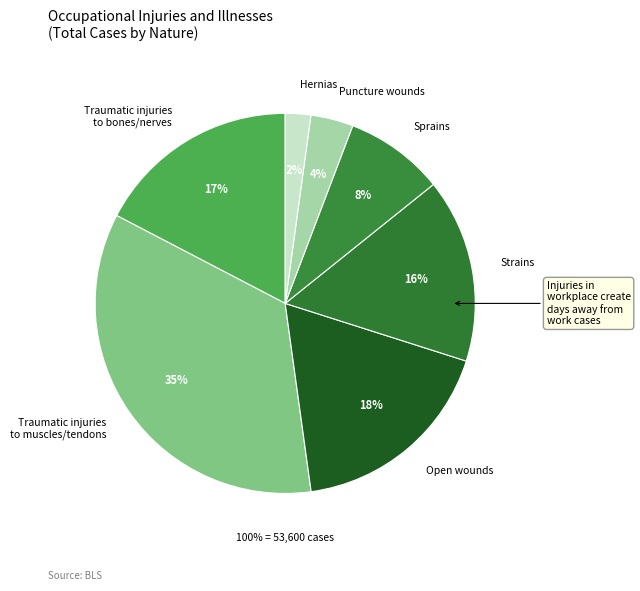

Which category has the biggest portion of the pie?

Traumatic injuries
to muscles/tendons